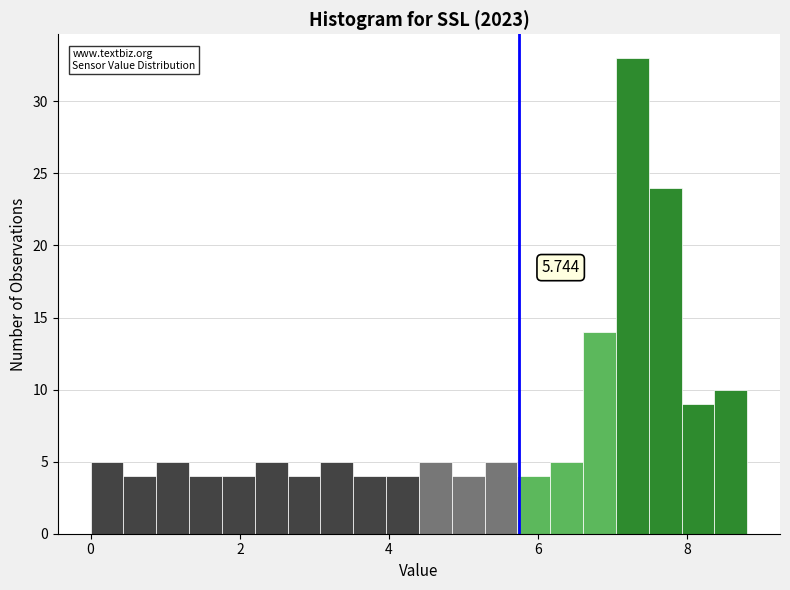

Read against the x-axis, roughly where is the centre of the tallest bar?

7.2